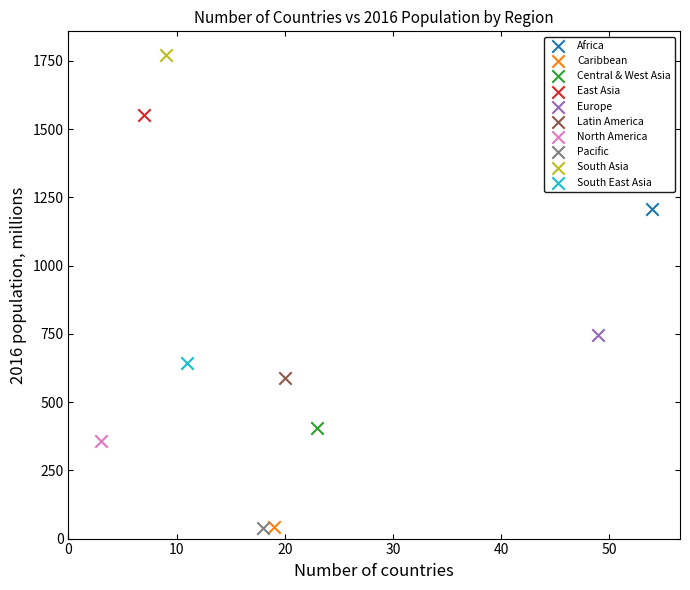

What are all the series names shown in the legend?

Africa, Caribbean, Central & West Asia, East Asia, Europe, Latin America, North America, Pacific, South Asia, South East Asia